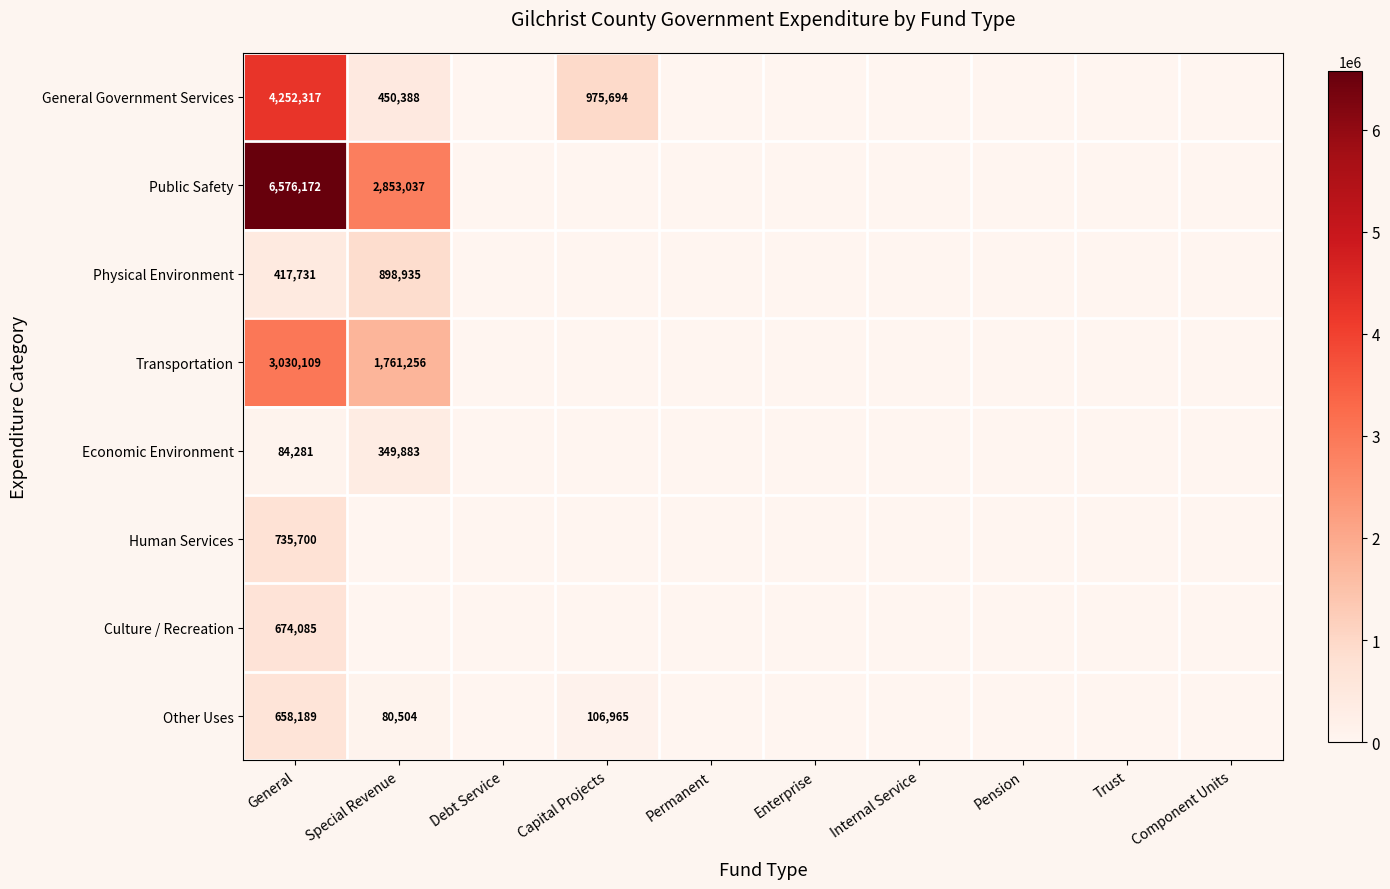

What is the total value across all series at General?

16428584